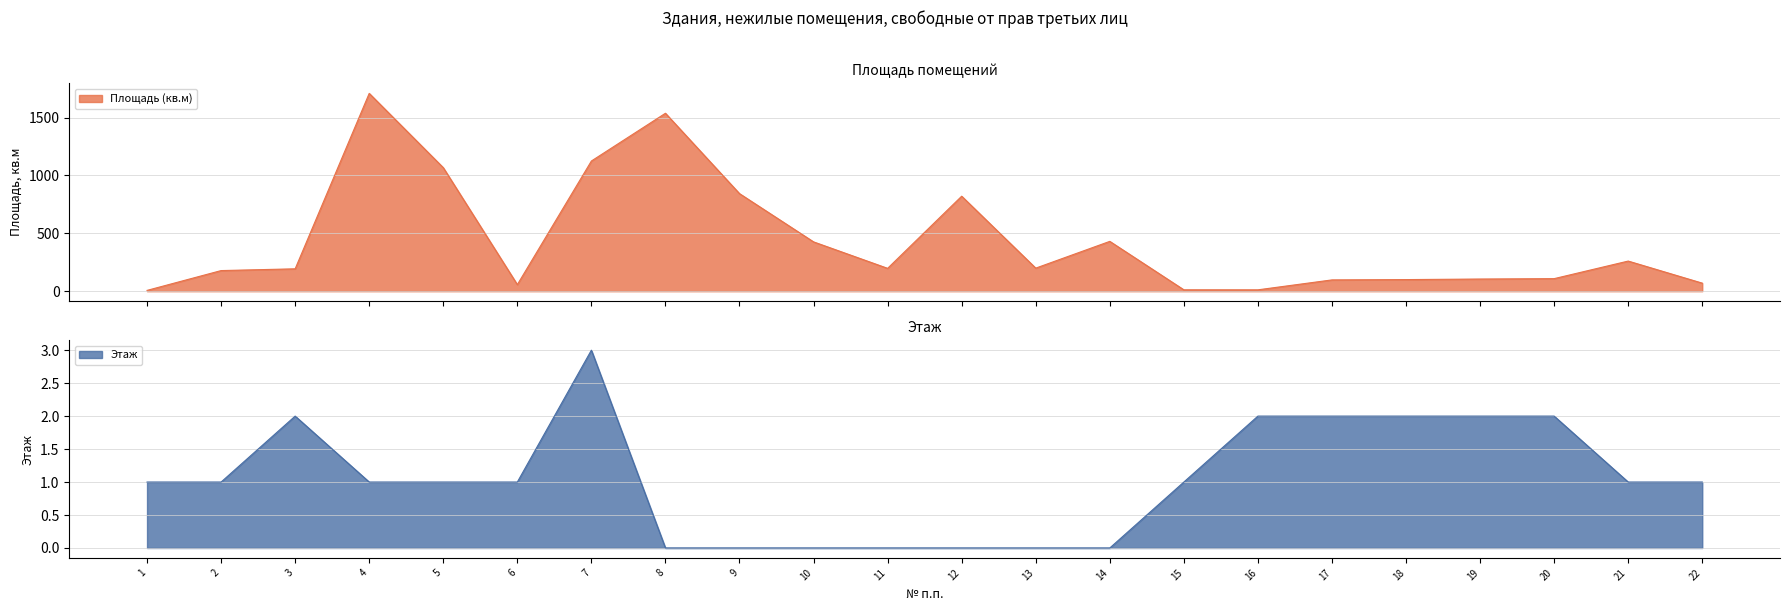

What is the difference between the Площадь (кв.м) values at 19 and 11?

92.4